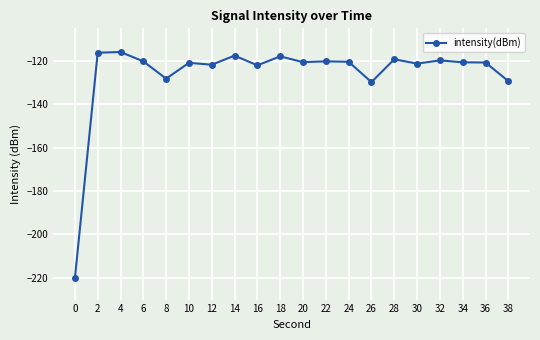

What is the difference between the second highest and minimum values?

104.0